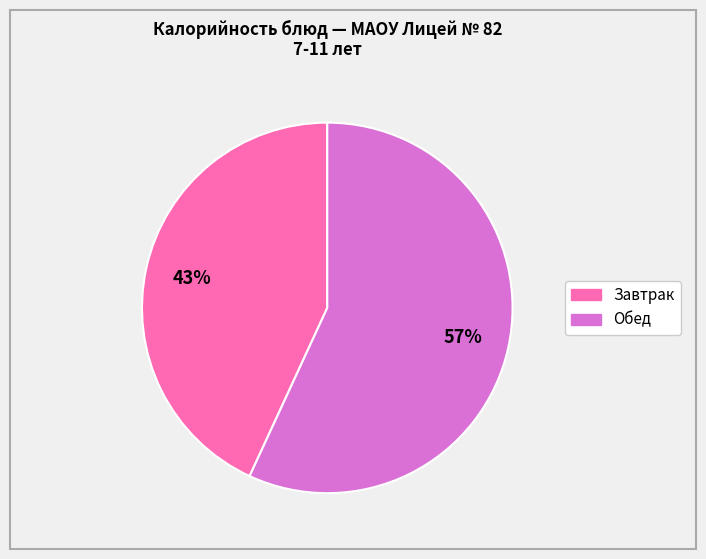

To the nearest percent, what is the average slice percentage?

50%